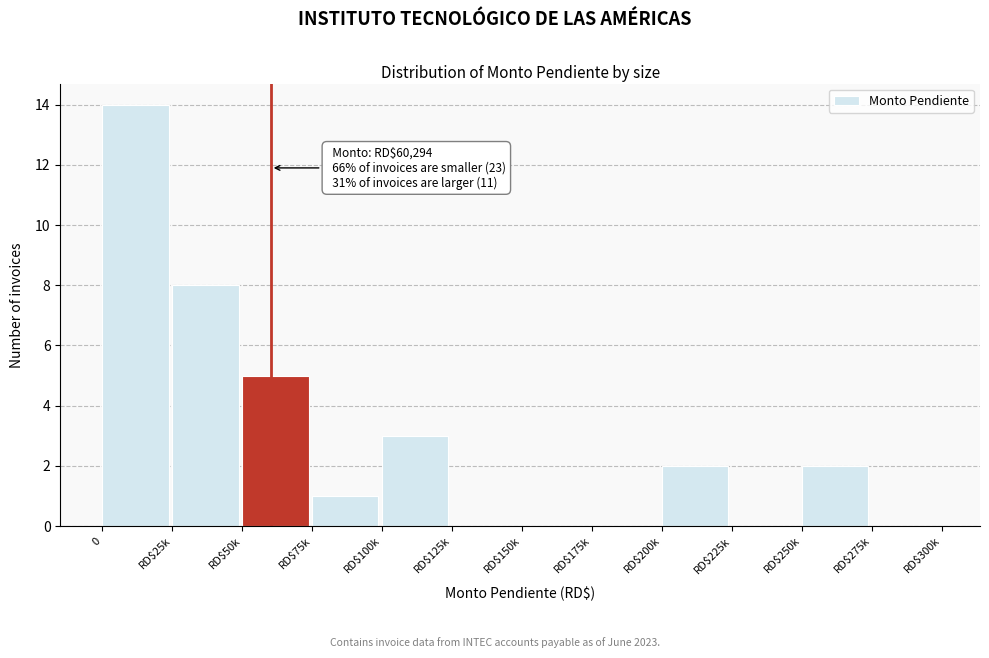

The chart shows a value of 1 at RD$75k. True or false?

True